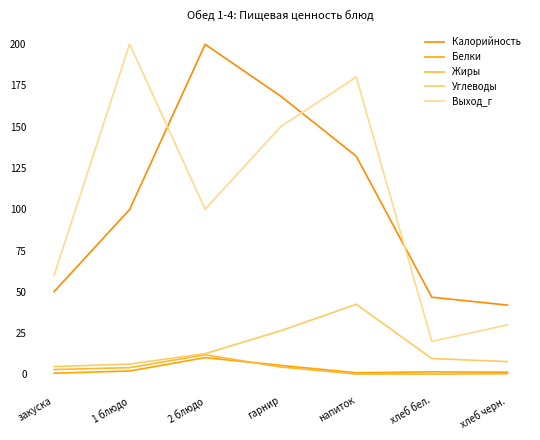

Count the number of data series in this chart.

5